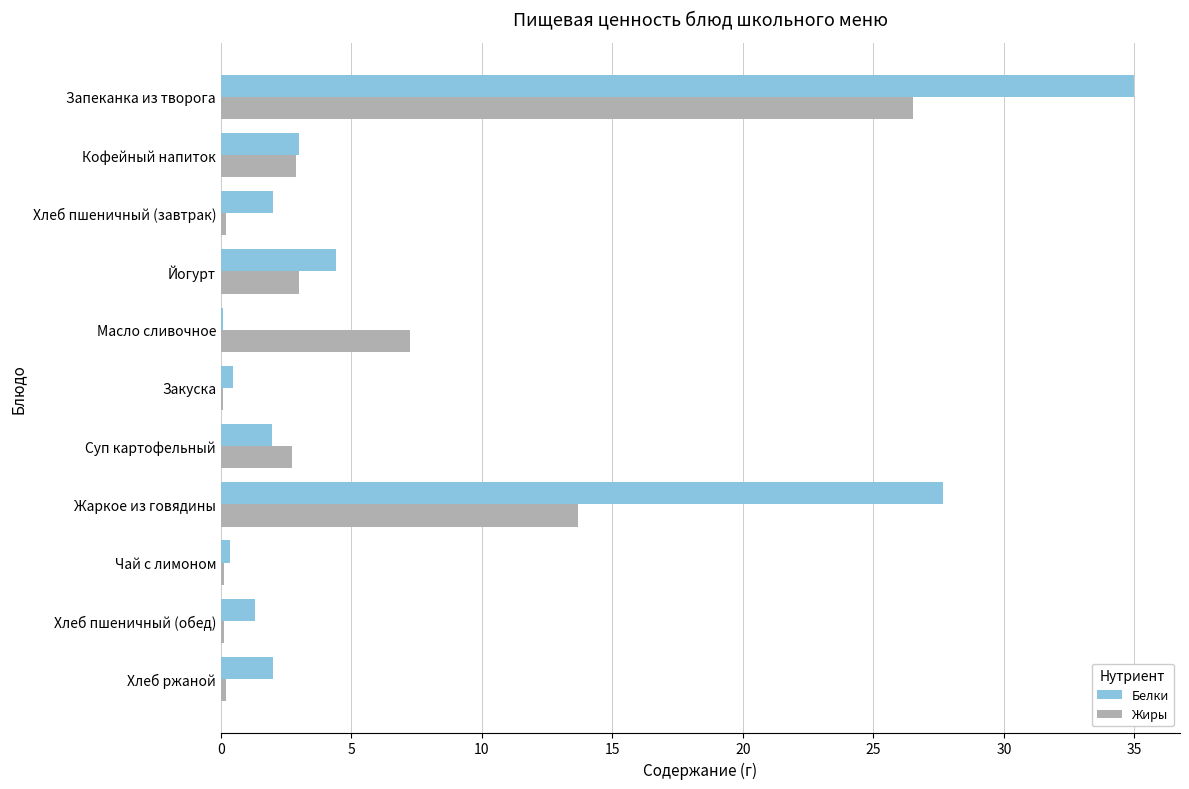

Where is Жиры nearest to the value 13?

Жаркое из говядины